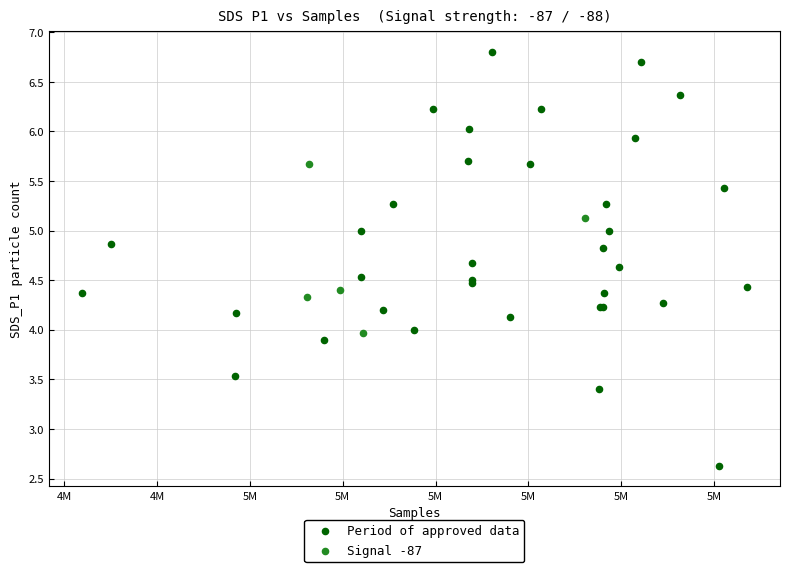

Which series reaches the minimum Y coordinate?

Period of approved data